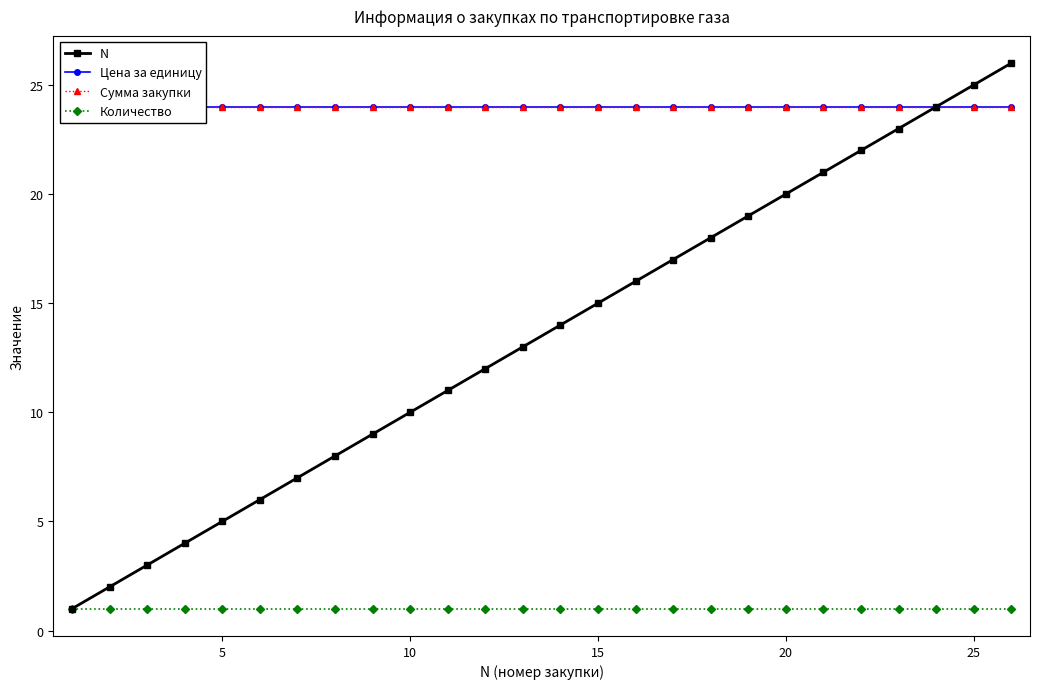

True or false: N has more than 1 points higher than both neighbors.

False